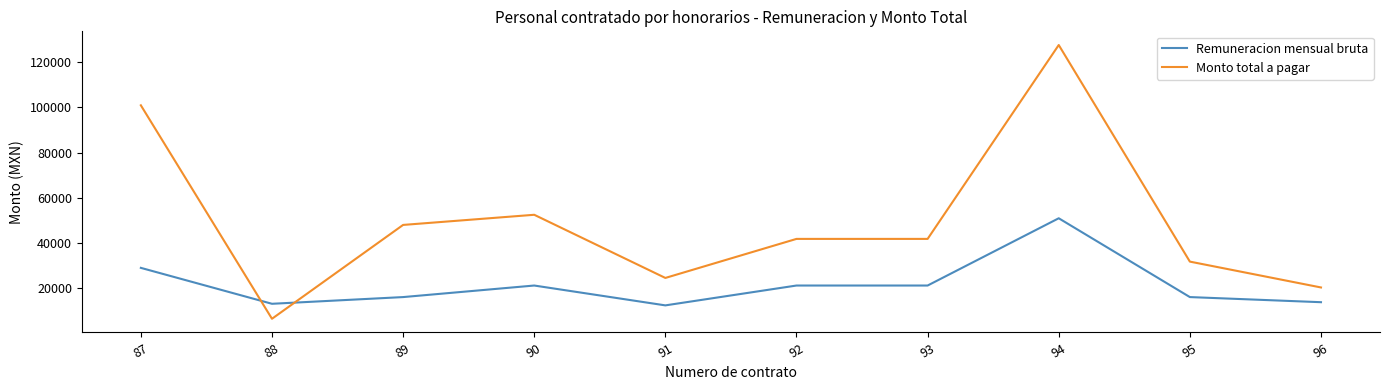

Reading left to right, transcribe all the data shown in this chart.

Remuneracion mensual bruta: 87=29100.0	88=13237.0	89=16200.0	90=21300.0	91=12534.0	92=21300.0	93=21300.0	94=51000.0	95=16200.0	96=13939.0
Monto total a pagar: 87=100880.0	88=6618.5	89=48060.0	90=52540.0	91=24650.2	92=41890.0	93=41890.0	94=127500.0	95=31860.0	96=20443.9